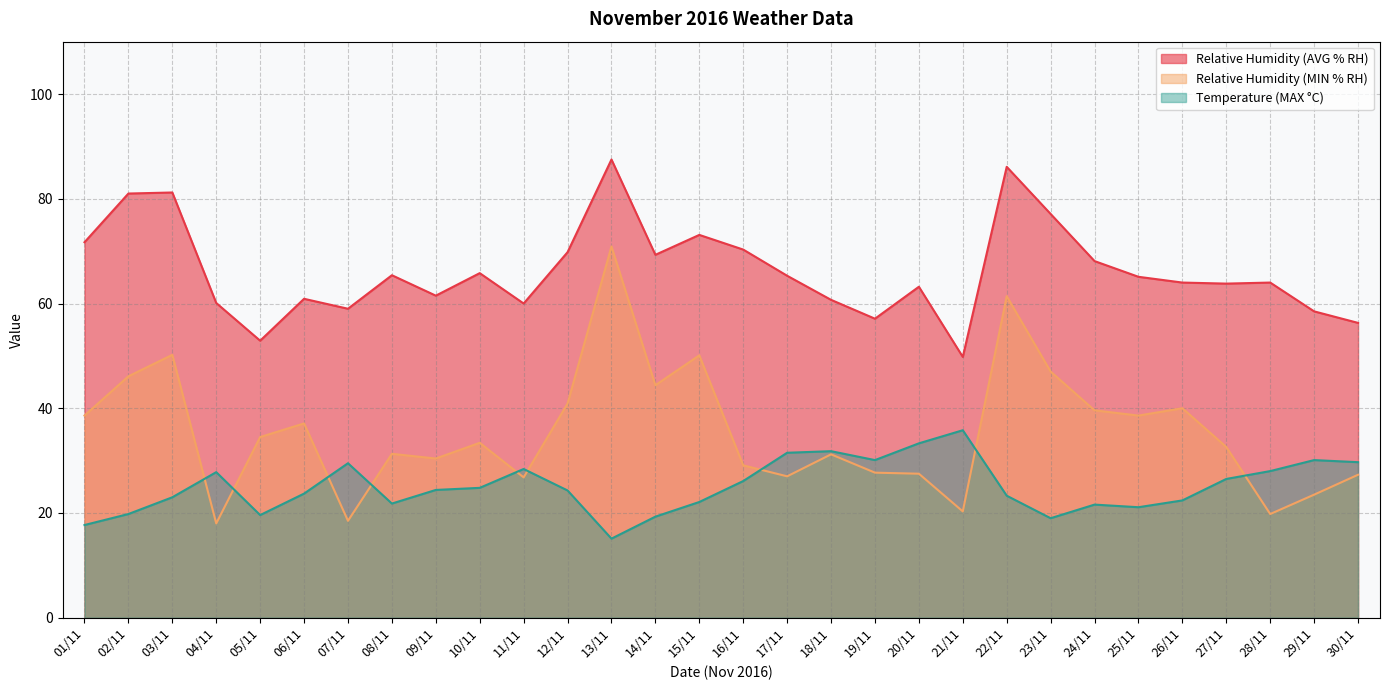

What is the highest value of the Relative Humidity (AVG % RH) series?

87.5